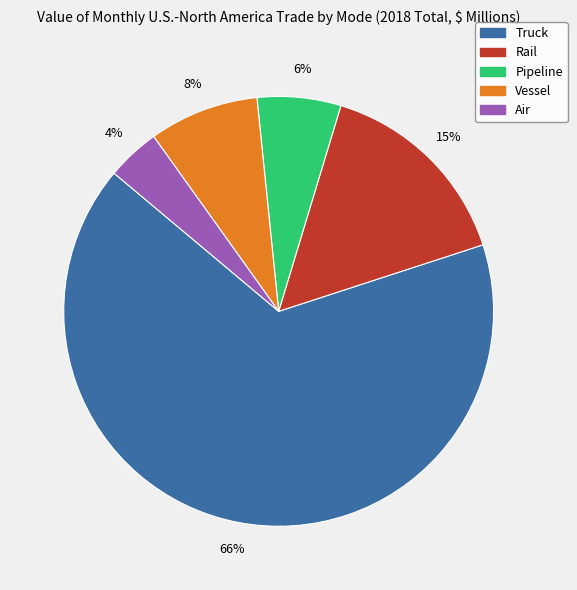

What is the ratio of the value at Pipeline to the value at Rail?

0.4